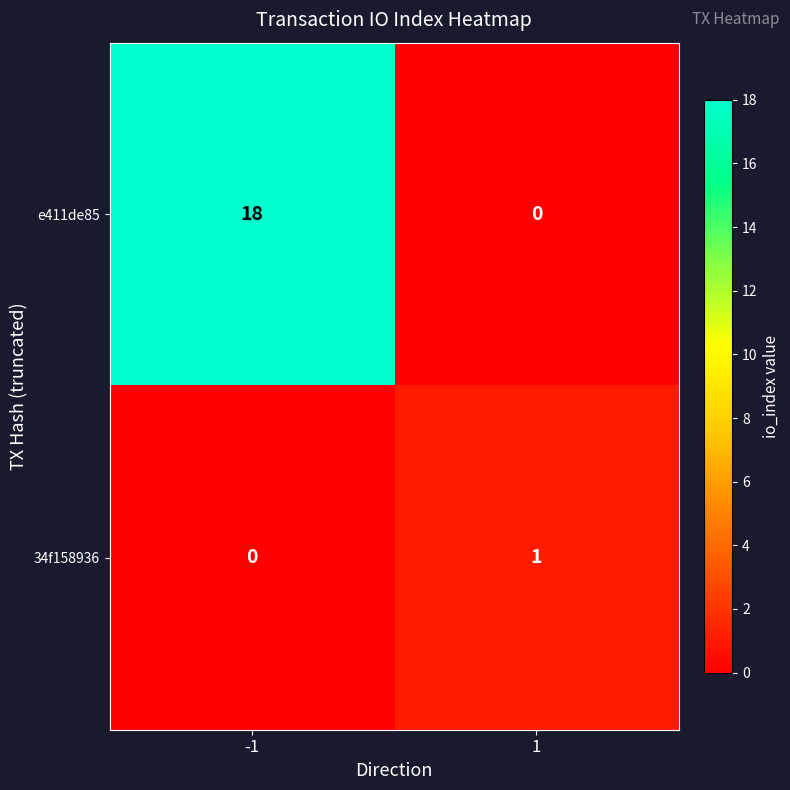

What is the greatest value displayed?

18